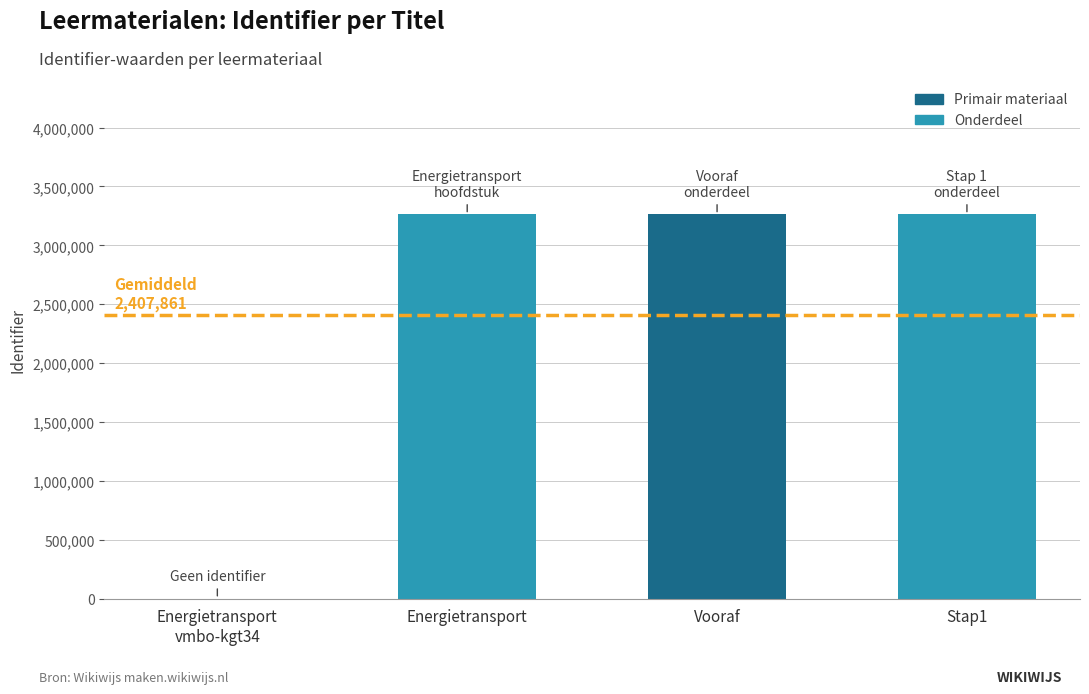

Is it true that the value at Vooraf is 1056587?

False